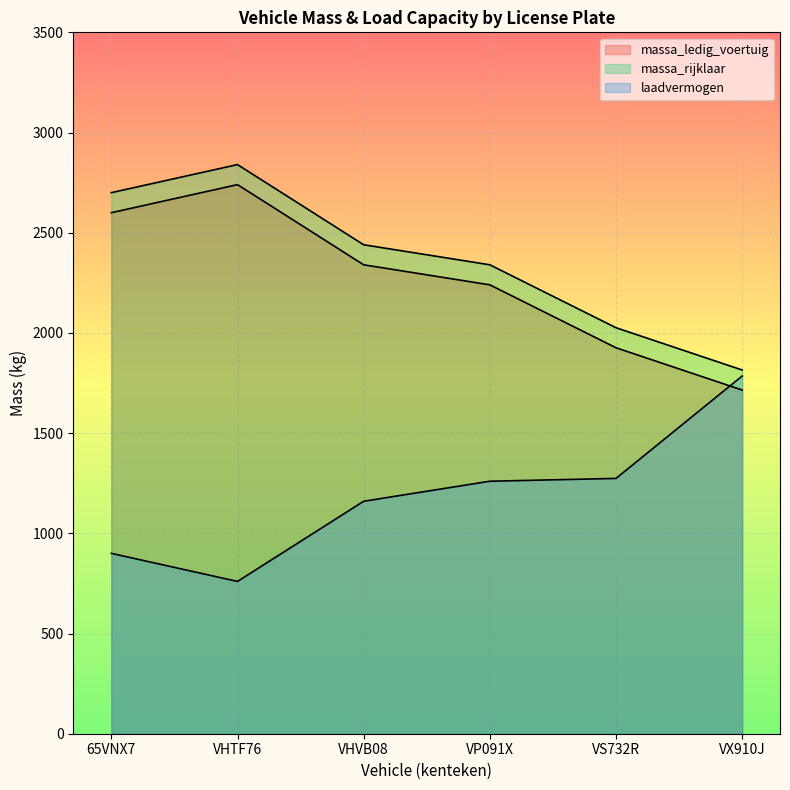

Reading left to right, extract all data points from this chart.

massa_ledig_voertuig: 2600	2740	2340	2240	1926	1715
massa_rijklaar: 2700	2840	2440	2340	2026	1815
laadvermogen: 900	760	1160	1260	1274	1785